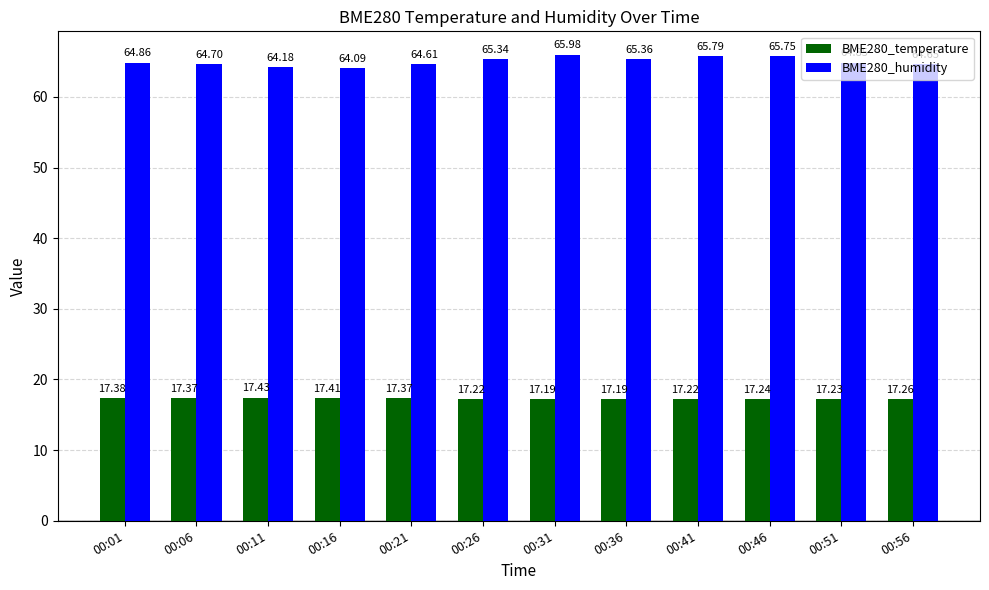

Which series changed the most between 00:11 and 00:21?

BME280_humidity